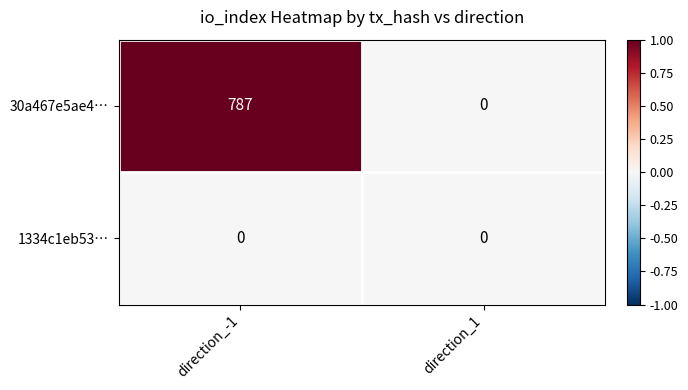

At which label is 30a467e5ae4… closest to 393?

direction_1